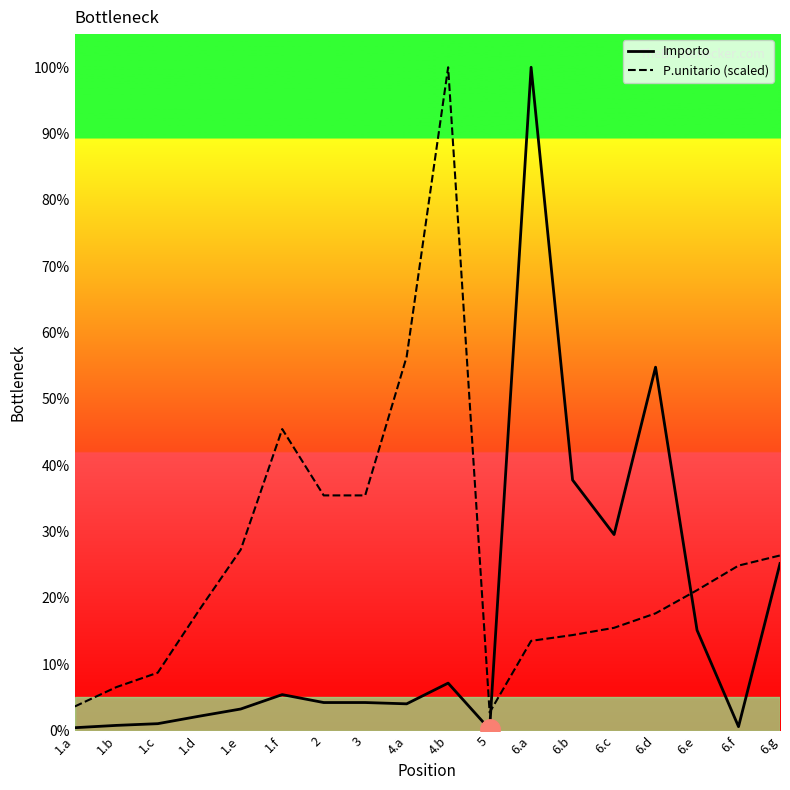

Is the value of Importo at 6.d greater than the value of P.unitario (scaled) at 6.f?

Yes